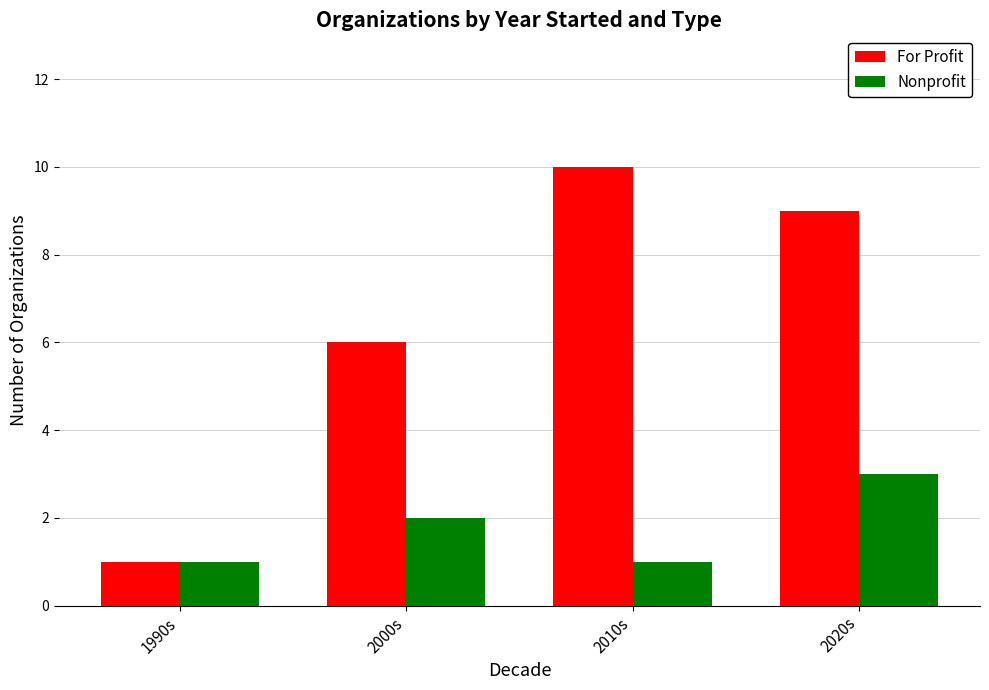

How many categories are shown in the chart?

4